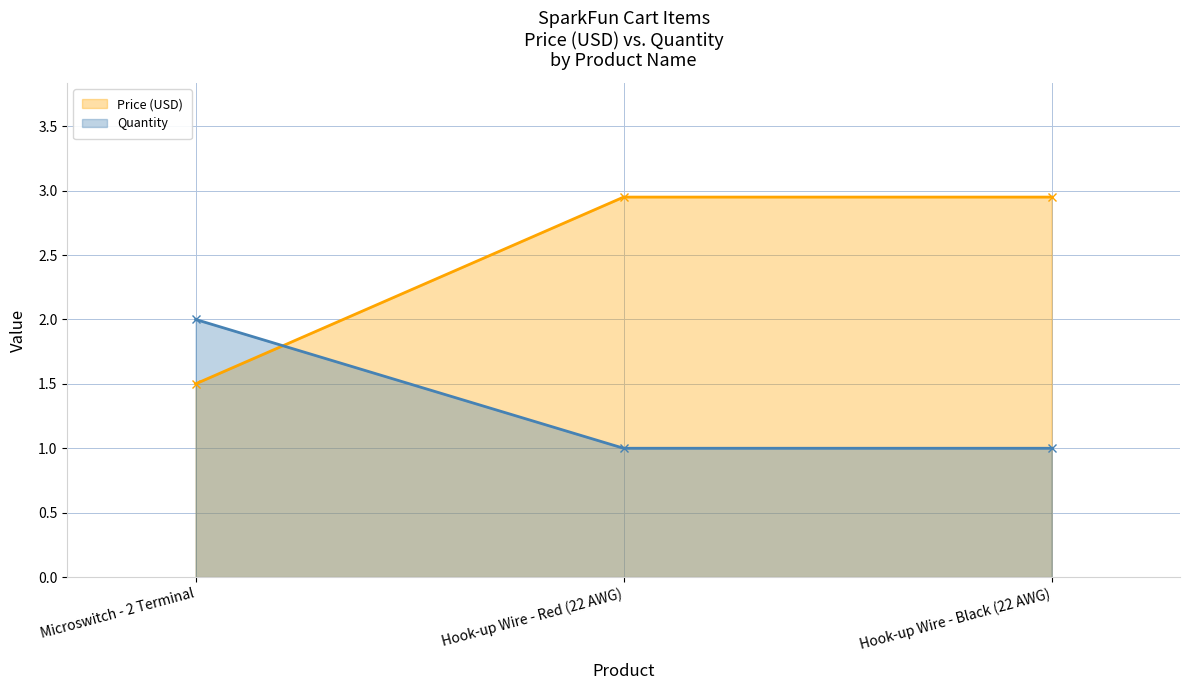

Is the value of Quantity at Microswitch - 2 Terminal greater than the value of Price (USD) at Hook-up Wire - Black (22 AWG)?

No